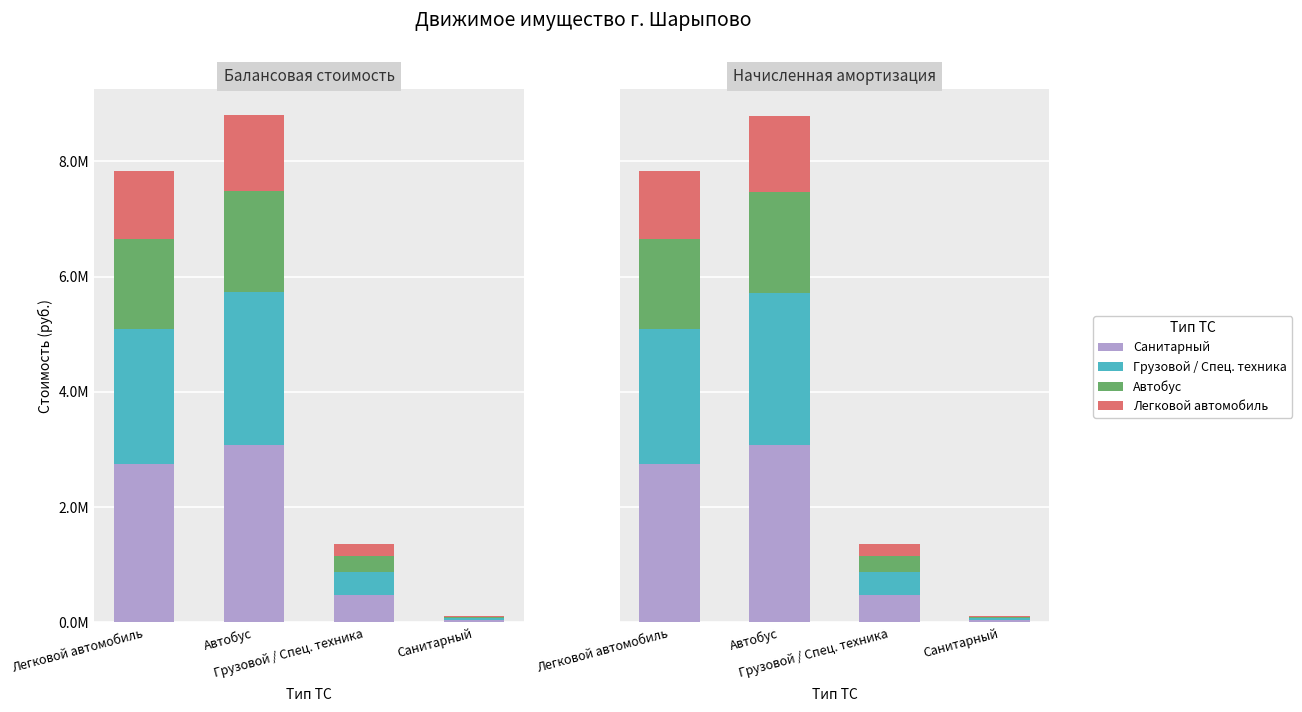

Reading right to left, extract all data points from this chart.

Санитарный: 39445.0	473281.7	3072679.0	2741063.8
Грузовой / Спец. техника: 33810.0	405670.0	2633724.8	2349483.3
Автобус: 22540.0	270446.7	1755816.6	1566322.2
Легковой автомобиль: 16905.0	202835.0	1316862.4	1174741.6